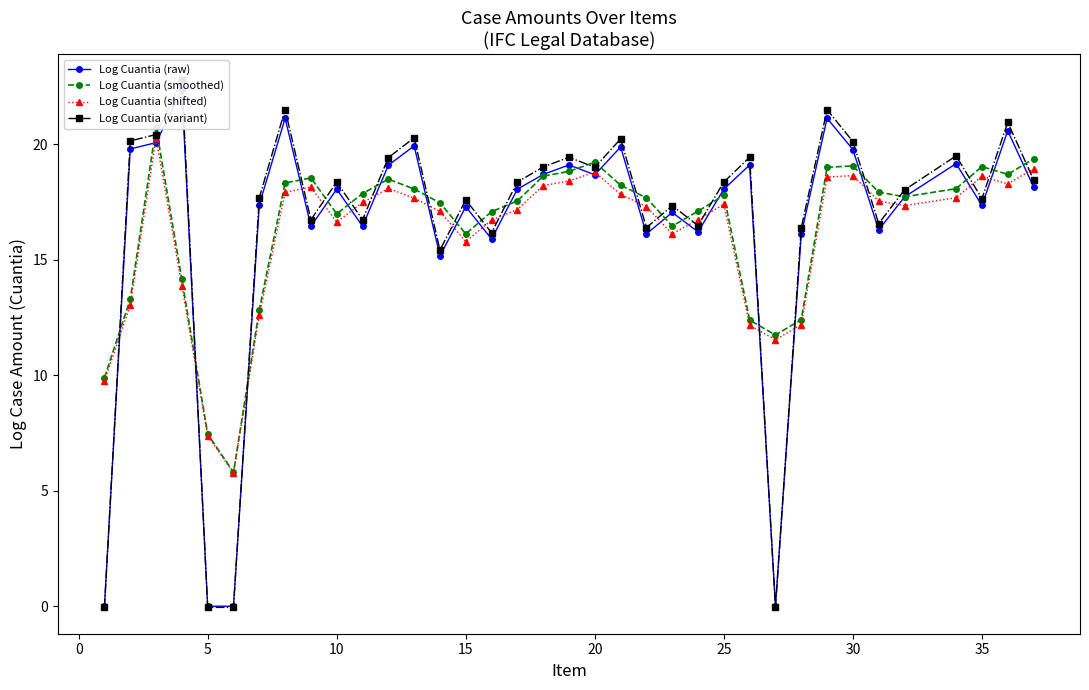

How many times do Log Cuantia (raw) and Log Cuantia (smoothed) cross each other?

26